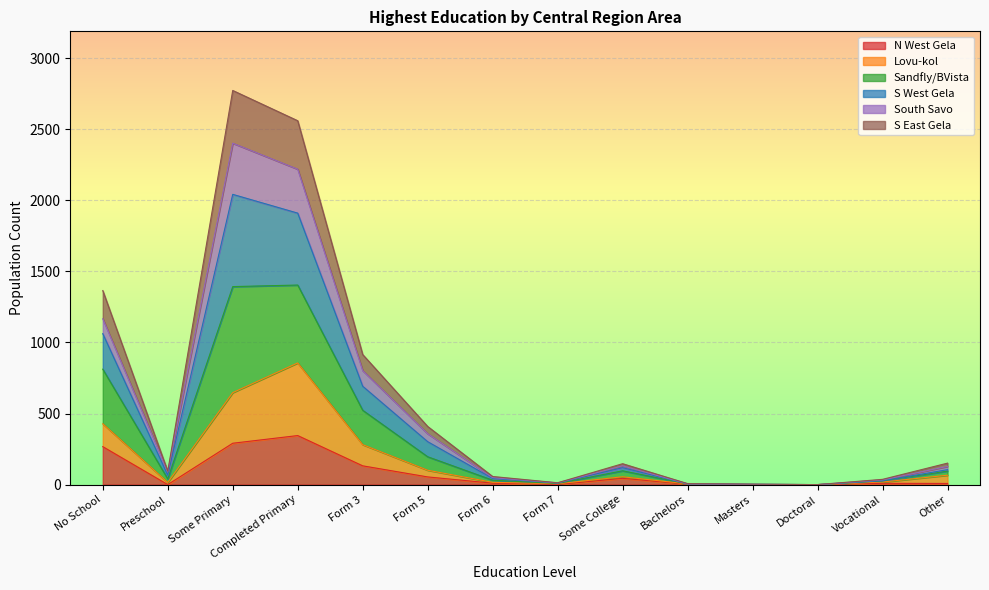

Is it true that N West Gela equals 267 at No School?

True